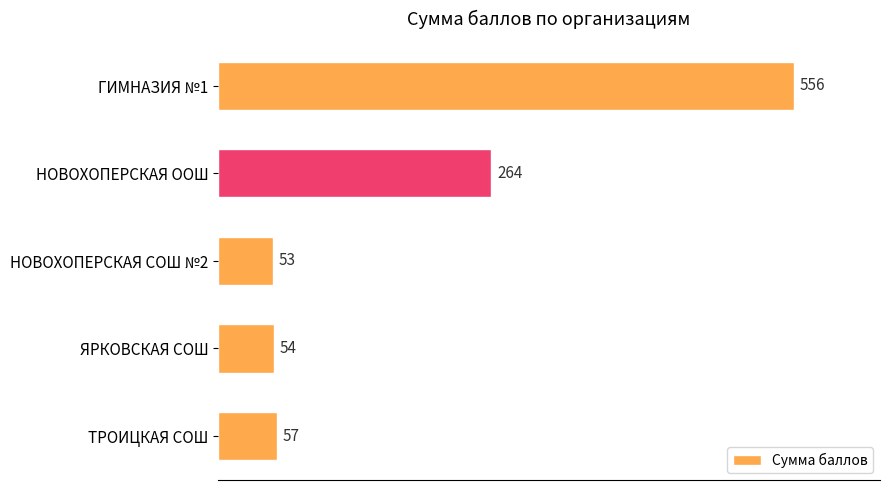

List the labels in order of value, smallest first.

НОВОХОПЕРСКАЯ СОШ №2, ЯРКОВСКАЯ СОШ, ТРОИЦКАЯ СОШ, НОВОХОПЕРСКАЯ ООШ, ГИМНАЗИЯ №1